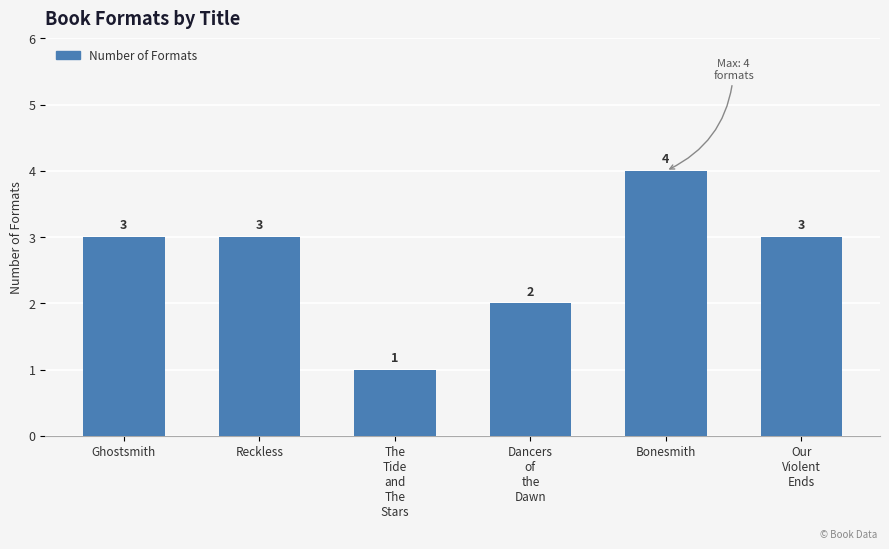

Reading left to right, what are all the values shown in this chart?

Ghostsmith=3	Reckless=3	The
Tide
and
The
Stars=1	Dancers
of
the
Dawn=2	Bonesmith=4	Our
Violent
Ends=3